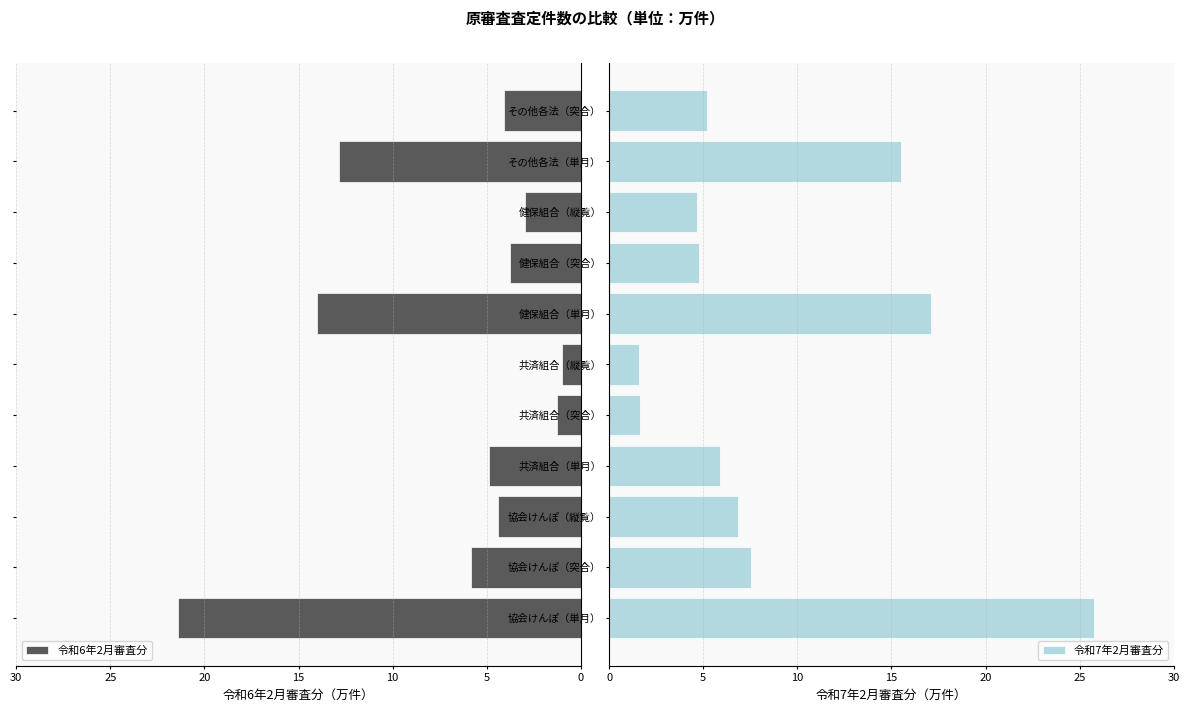

The value of 令和7年2月審査分 at 共済組合（縦覧） is 2.5. True or false?

False